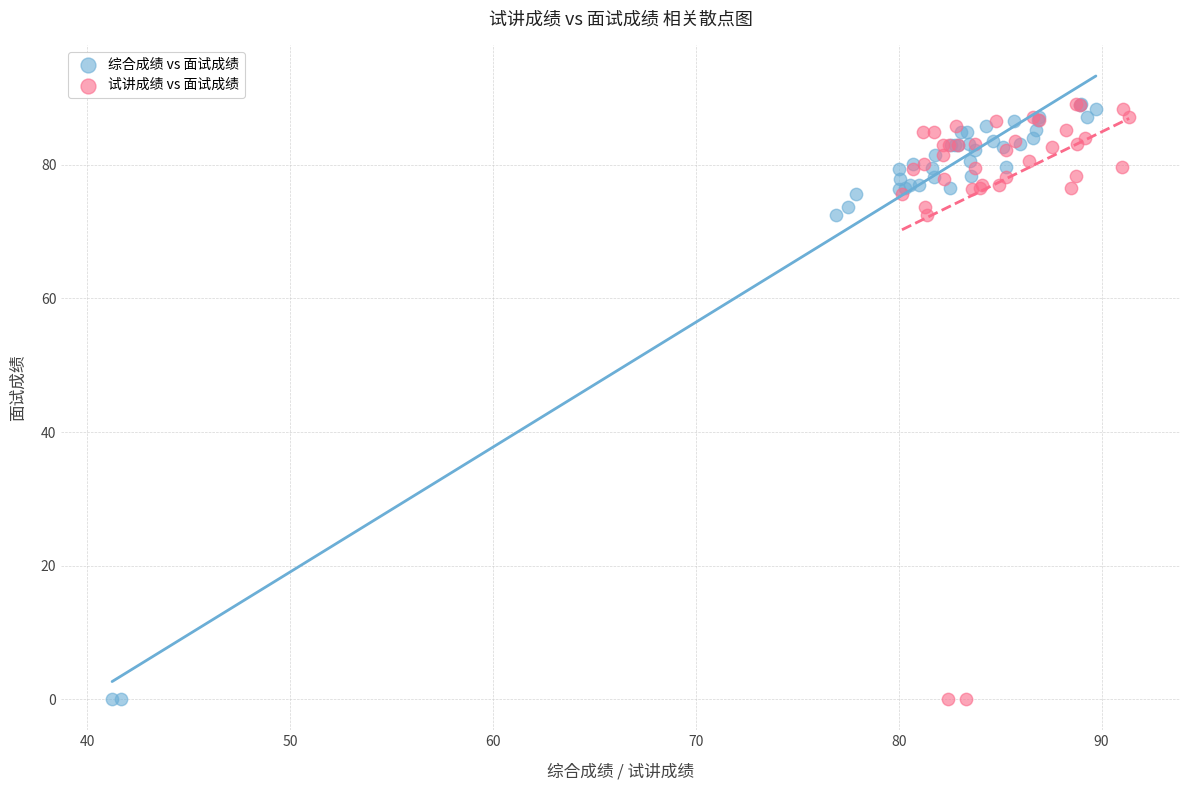

What are all the series names shown in the legend?

综合成绩 vs 面试成绩, 试讲成绩 vs 面试成绩